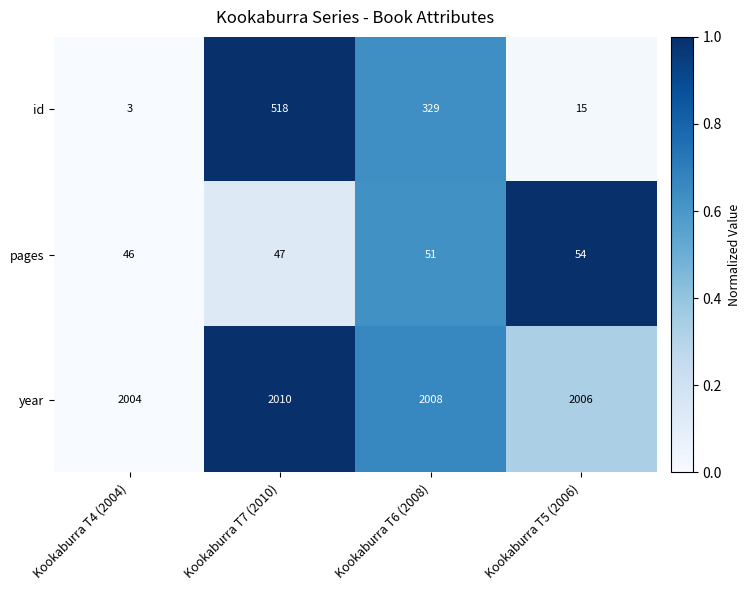

What is the sum of all id values?

865